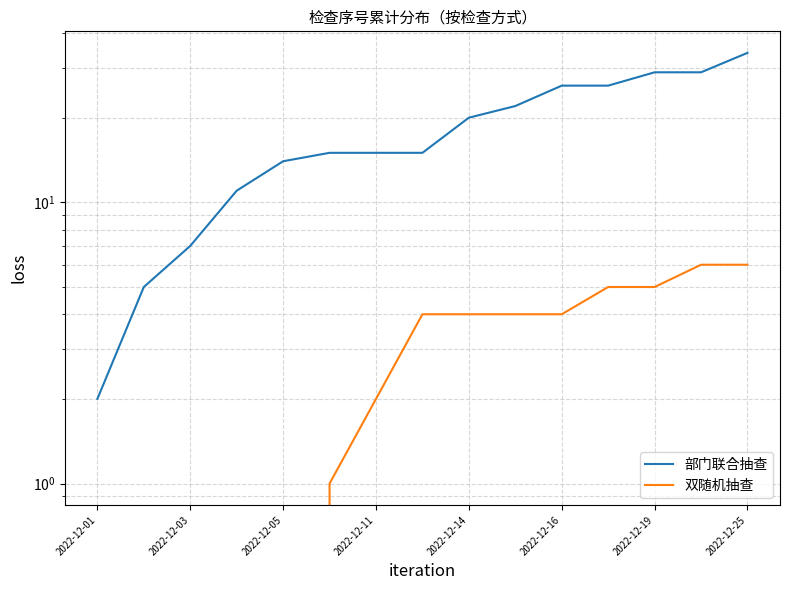

What position from the left is 2022-12-19?

13